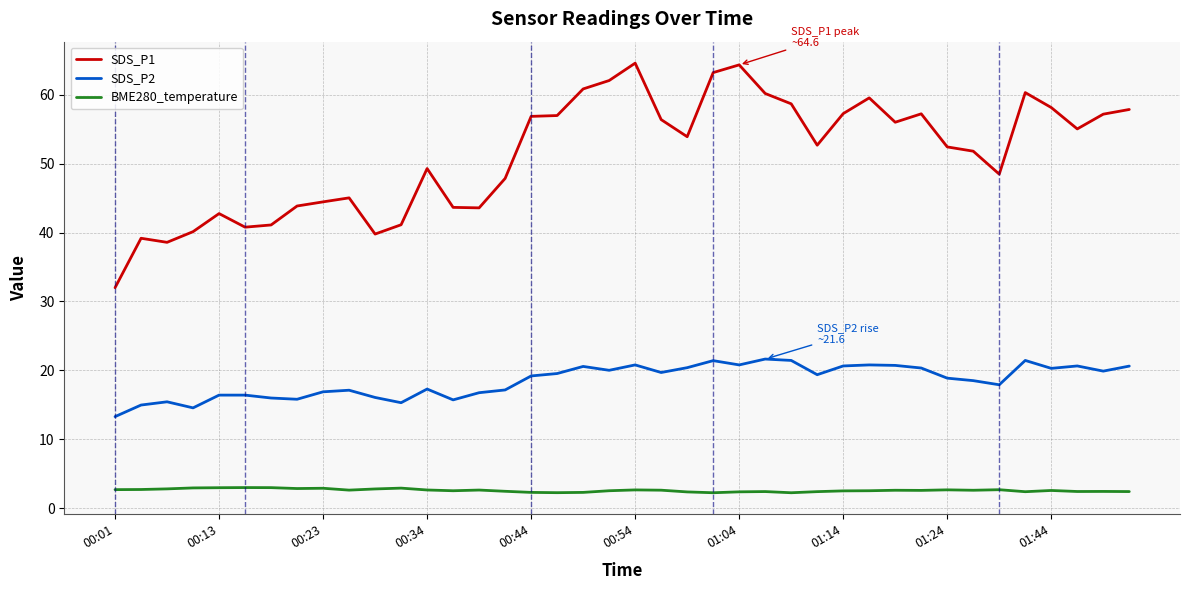

What is the minimum value shown in the chart?

2.3